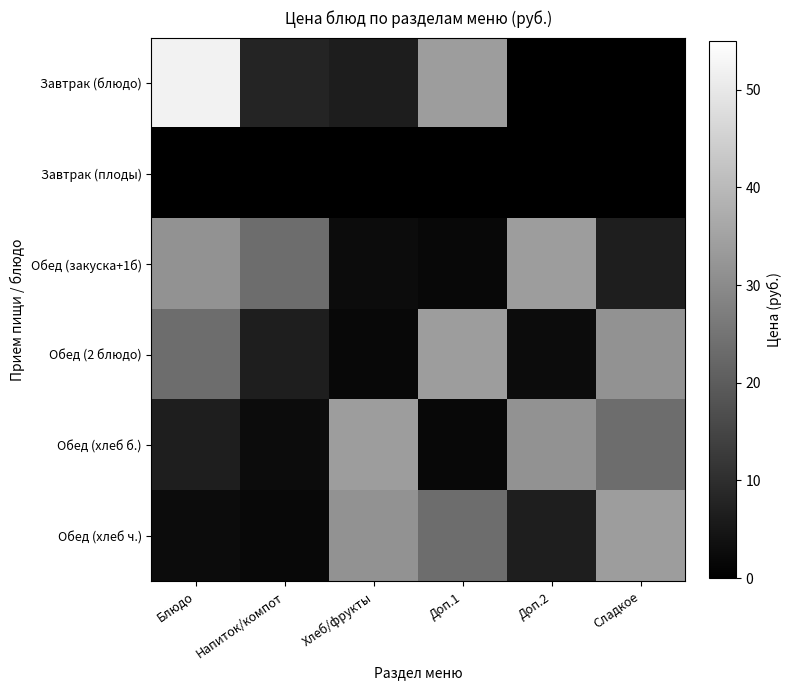

What is the total value across all series at Доп.2?

74.5